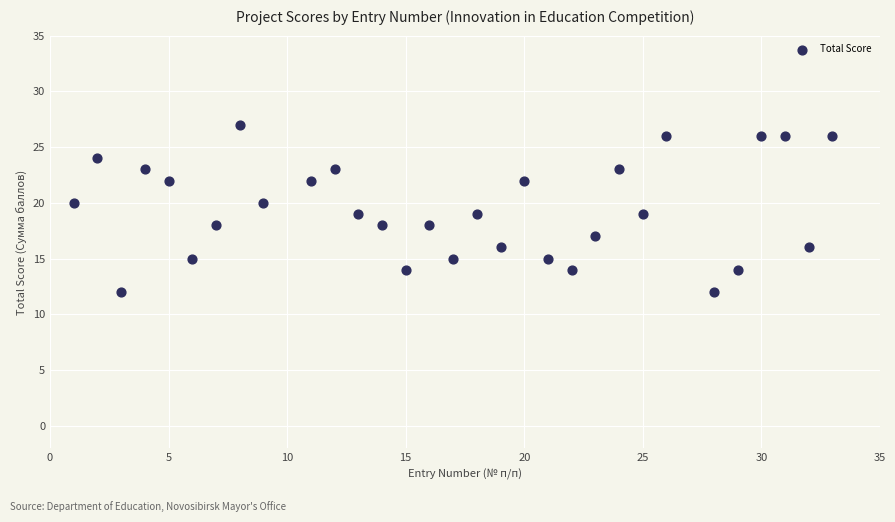

What is the range of Y values (max minus min)?

15